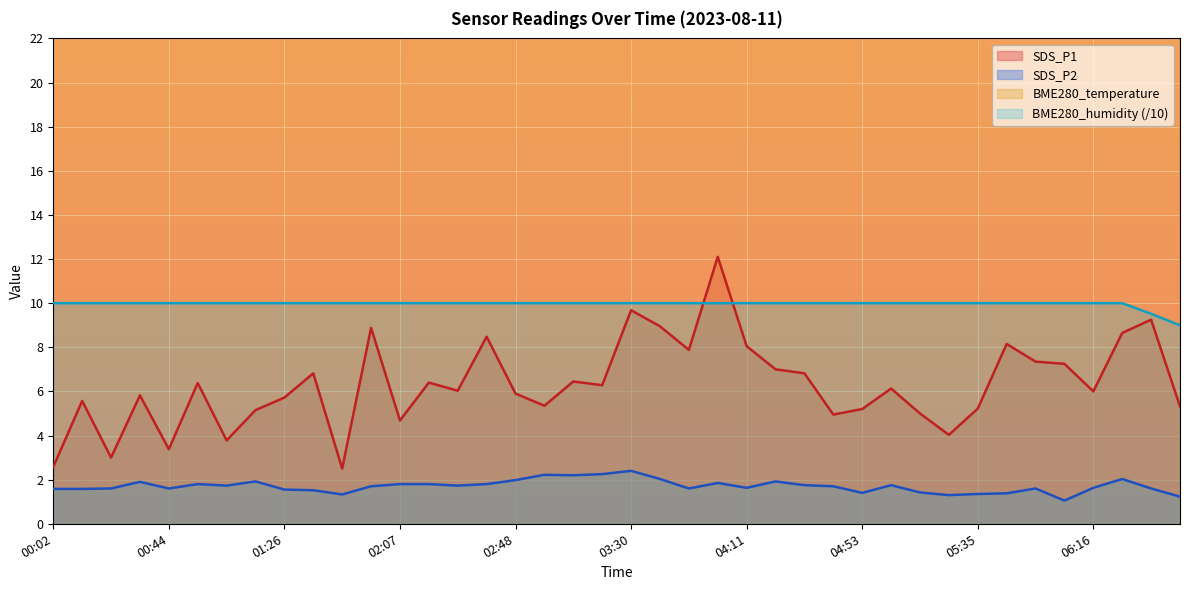

What is the maximum value for BME280_humidity (/10)?

10.0